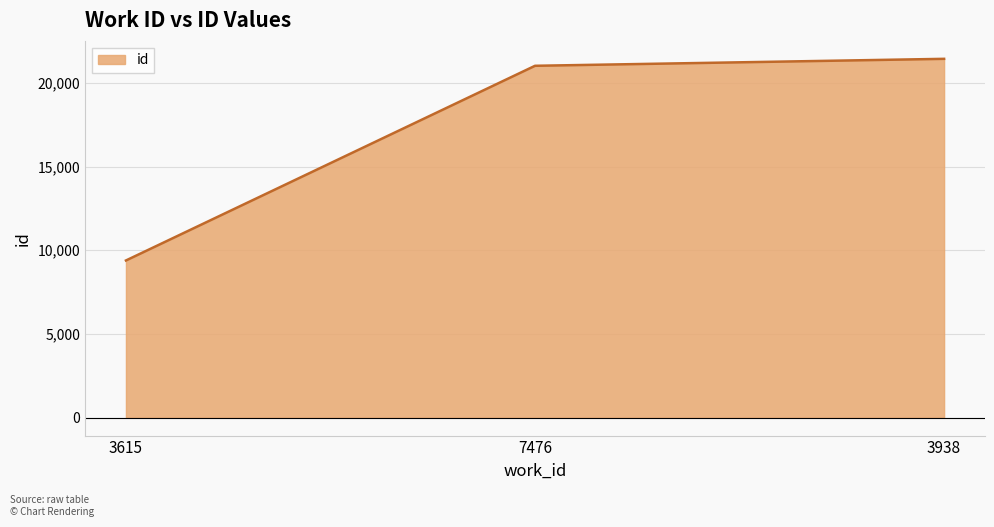

At which label is the value closest to 15410?

7476